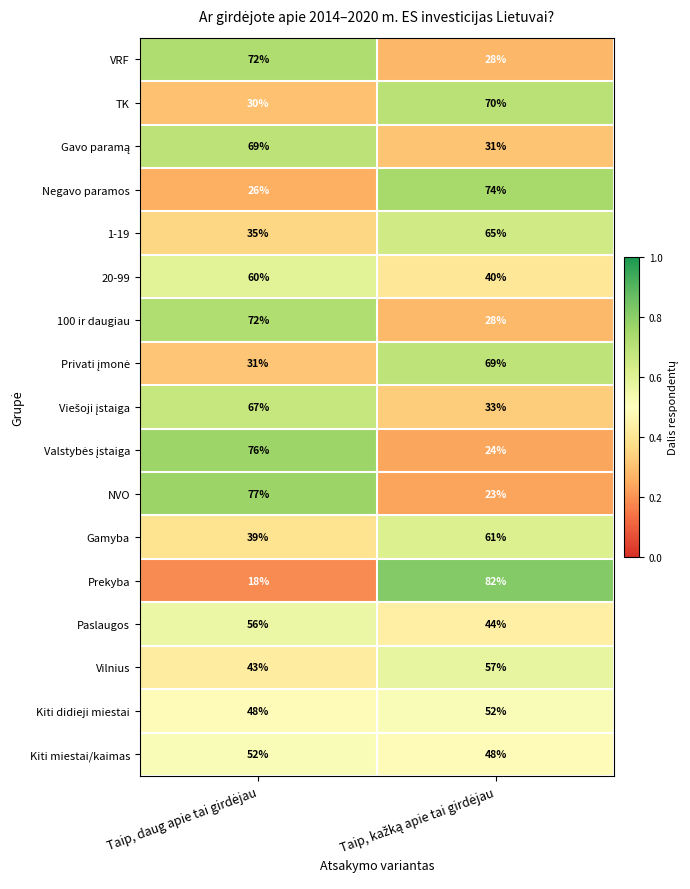

Which series has the widest spread of values?

Prekyba